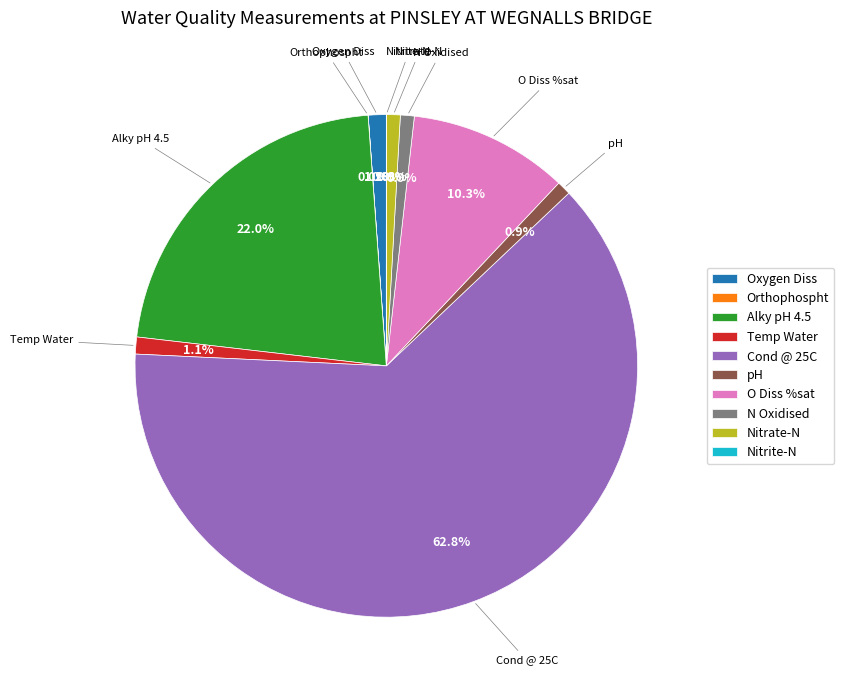

Between Alky pH 4.5 and N Oxidised, which is larger?

Alky pH 4.5